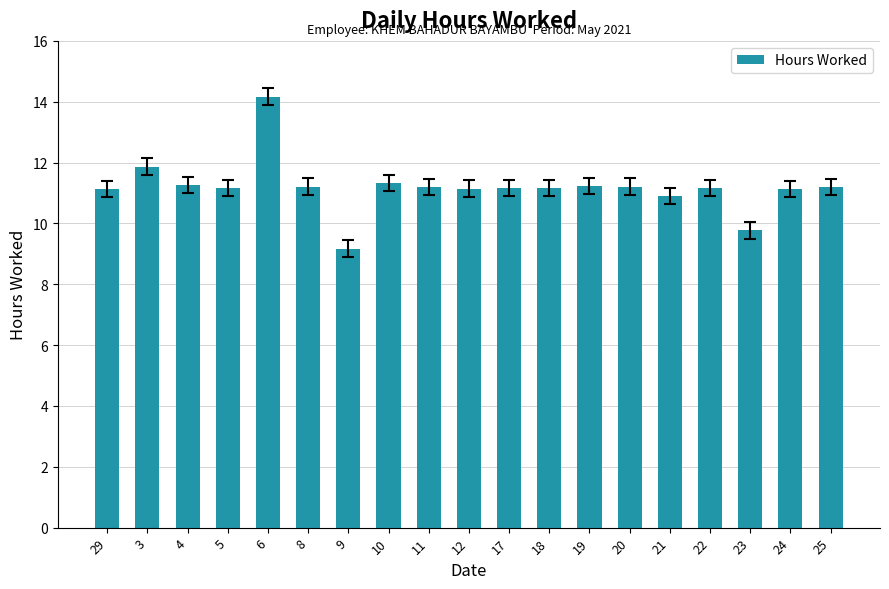

True or false: the data shows 11.2 at 18.

True